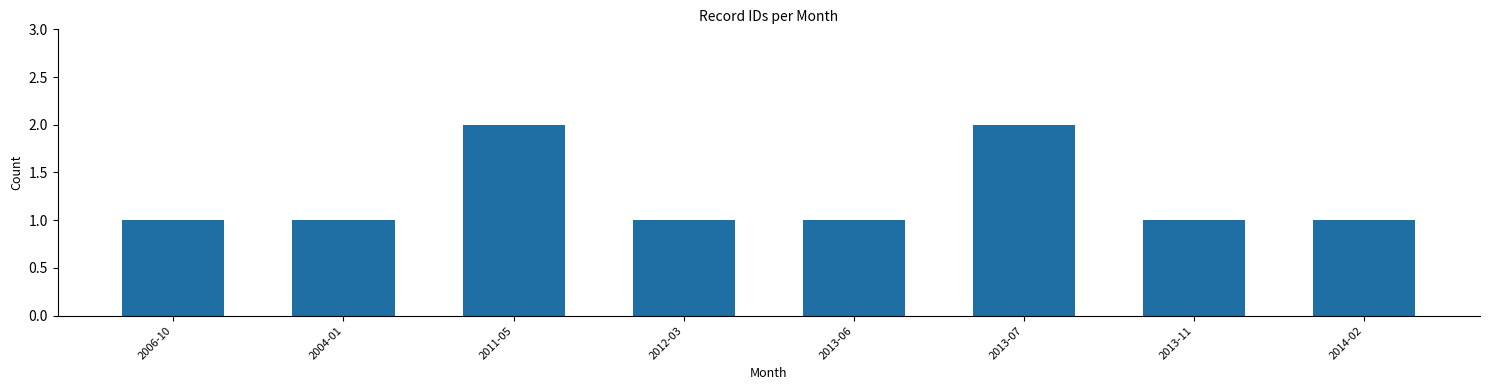

Reading right to left, list all the values displayed in this chart.

1	1	2	1	1	2	1	1